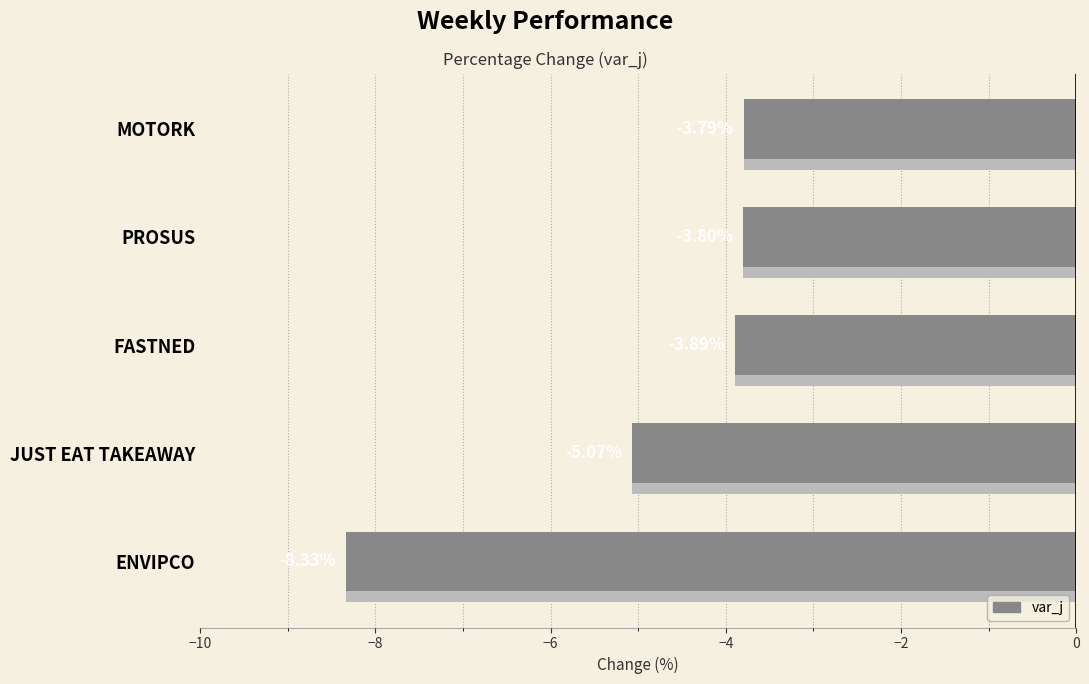

Which has a higher value, PROSUS or FASTNED?

PROSUS